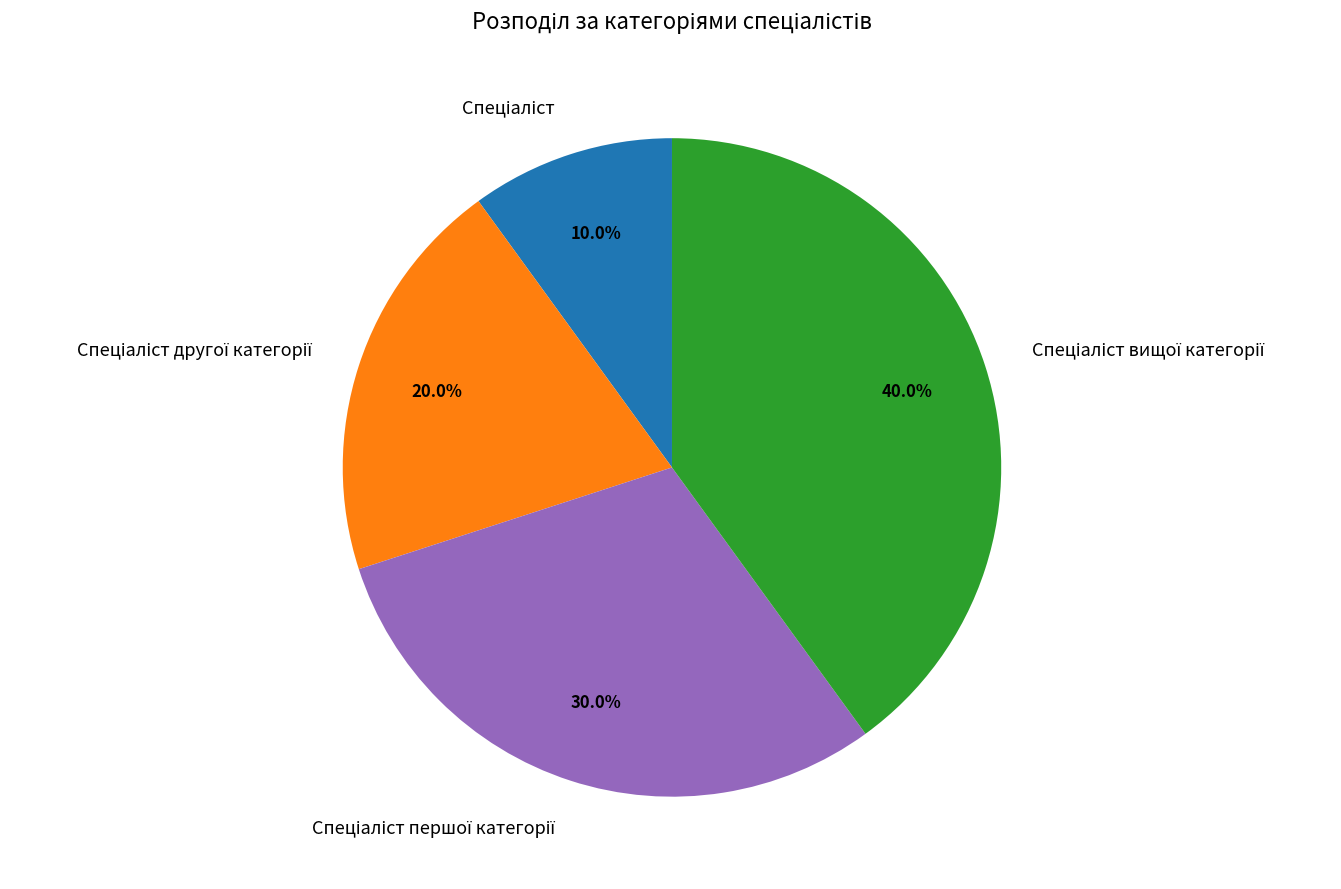

Does any single category account for the majority?

No